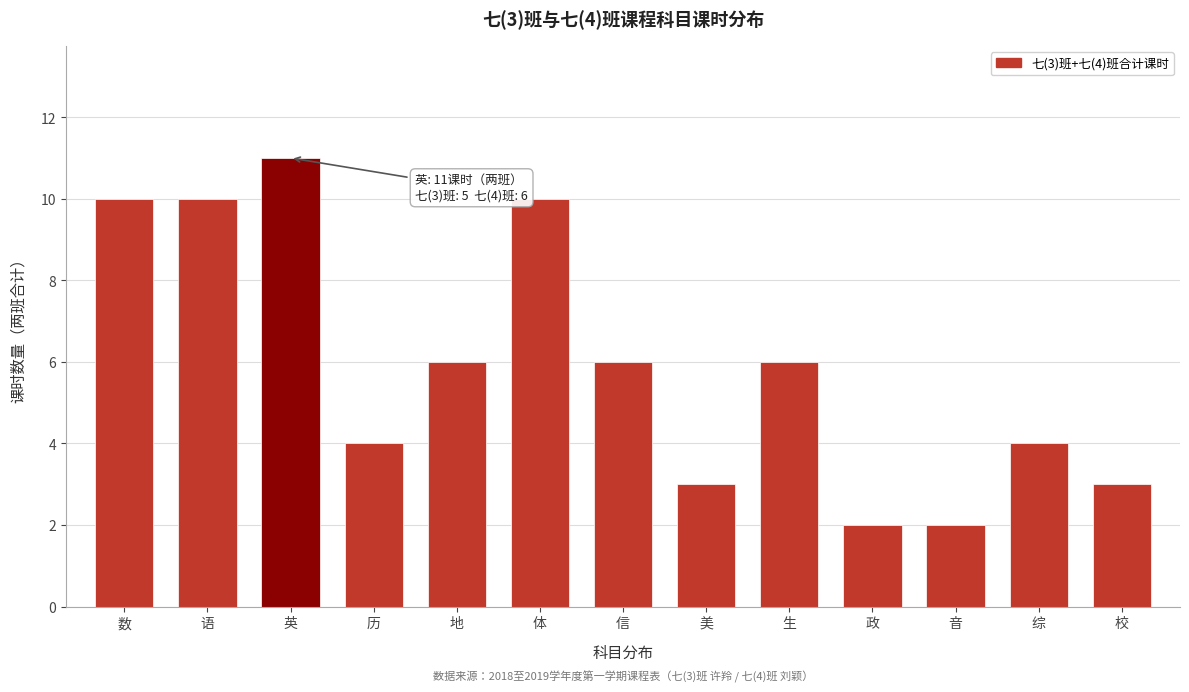

Reading right to left, what are all the values shown in this chart?

校=3	综=4	音=2	政=2	生=6	美=3	信=6	体=10	地=6	历=4	英=11	语=10	数=10